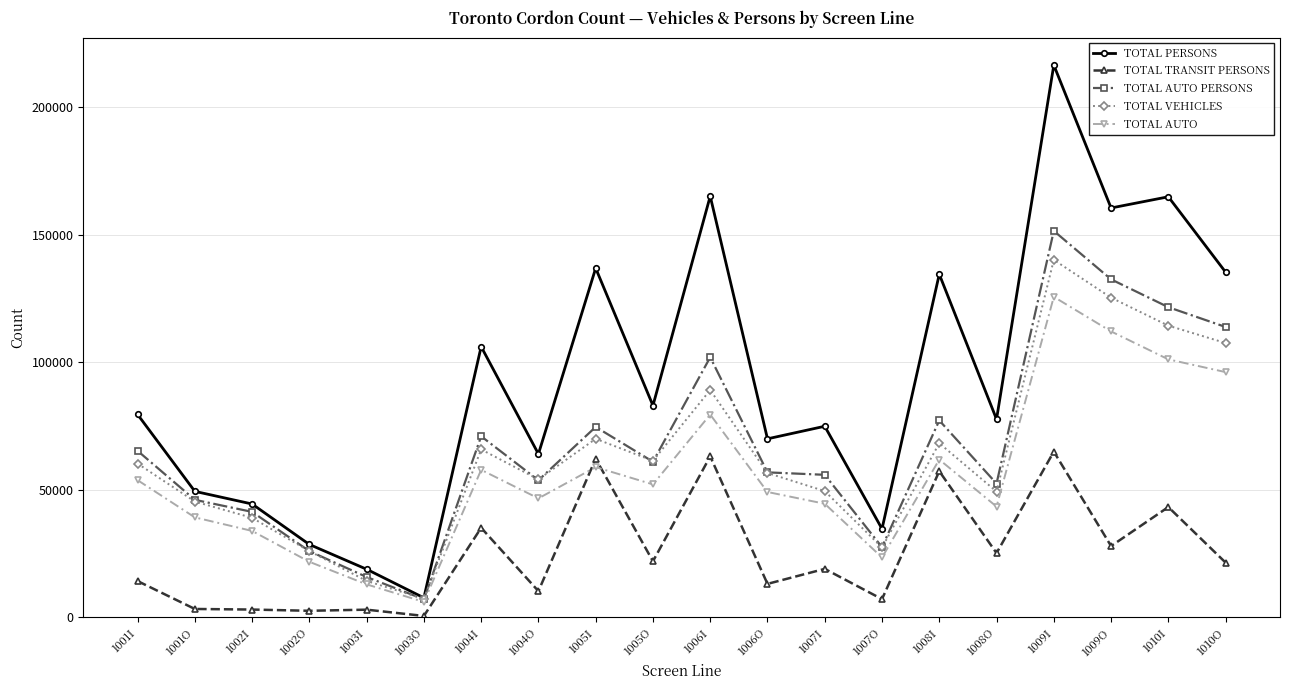

What is the label of the 10th point from the right?

1006I